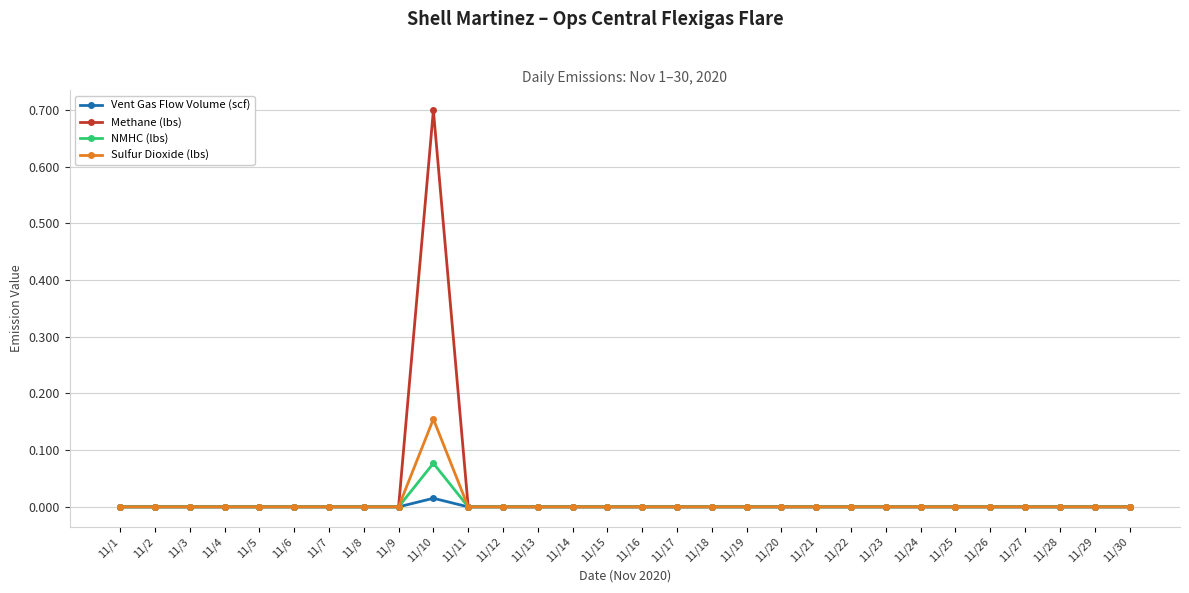

Which series has the largest range (max minus min)?

Methane (lbs)